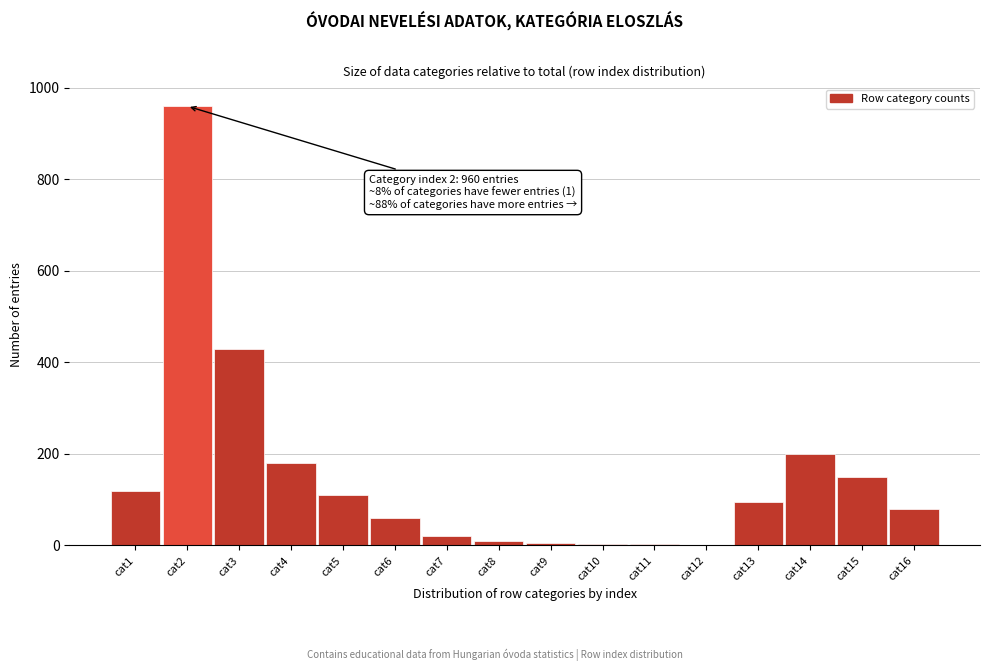

Between cat15 and cat1, which is larger?

cat15